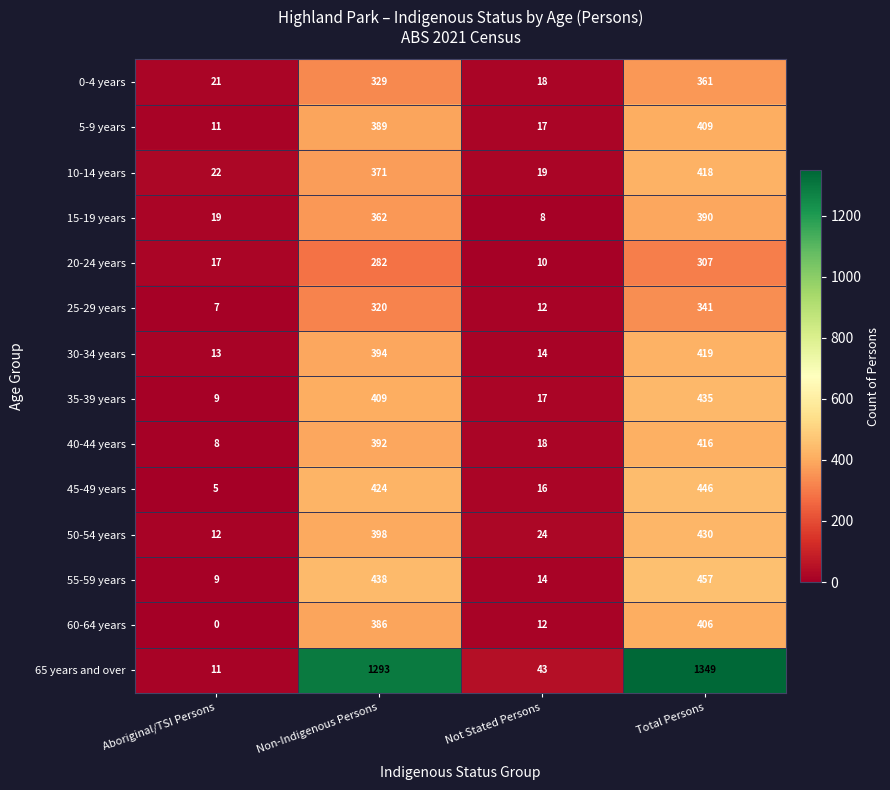

What is the difference between the maximum and minimum values in the 35-39 years series?

426